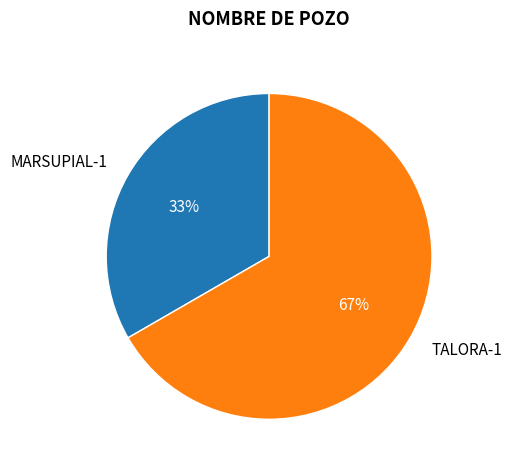

What percentage is the MARSUPIAL-1 slice, to the nearest percent?

33%